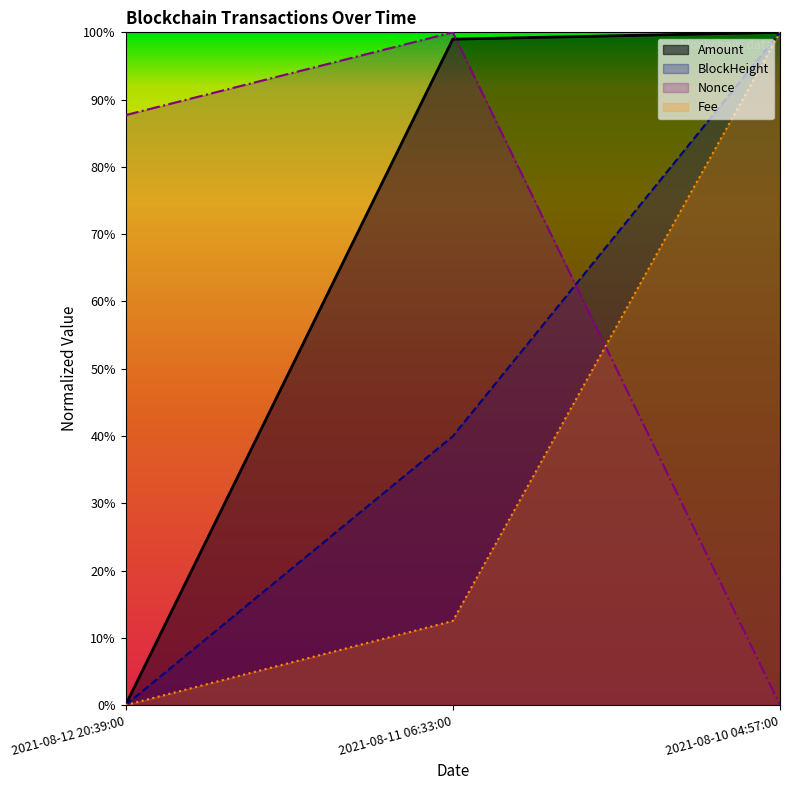

The value of Amount at 2021-08-10 04:57:00 is 0.4. True or false?

False